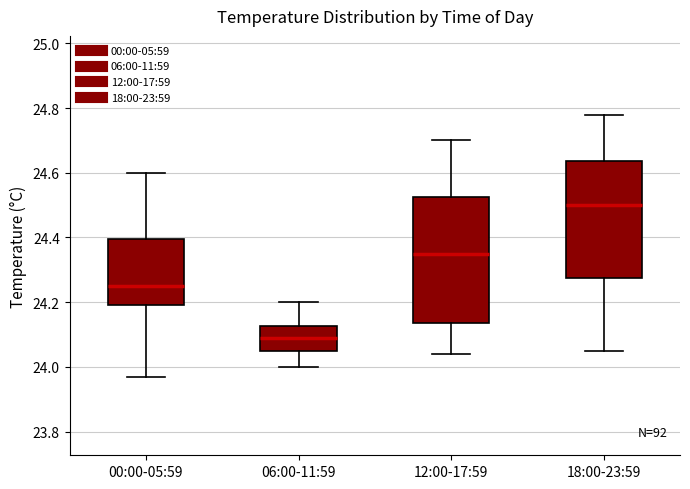

Which box has the highest median line?

18:00-23:59